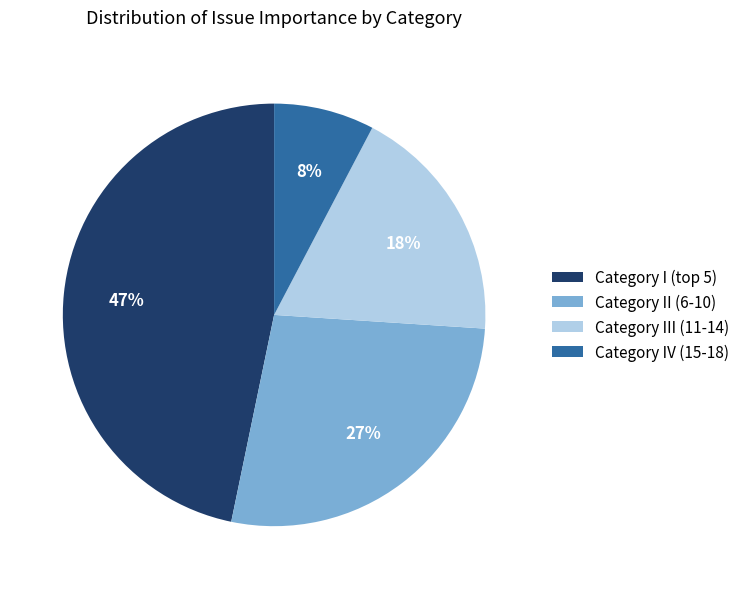

To the nearest percent, what is the difference between the largest and smallest slice percentages?

39%